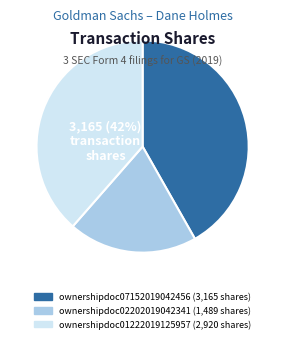

To the nearest percent, what is the difference between the largest and smallest slice percentages?

22%